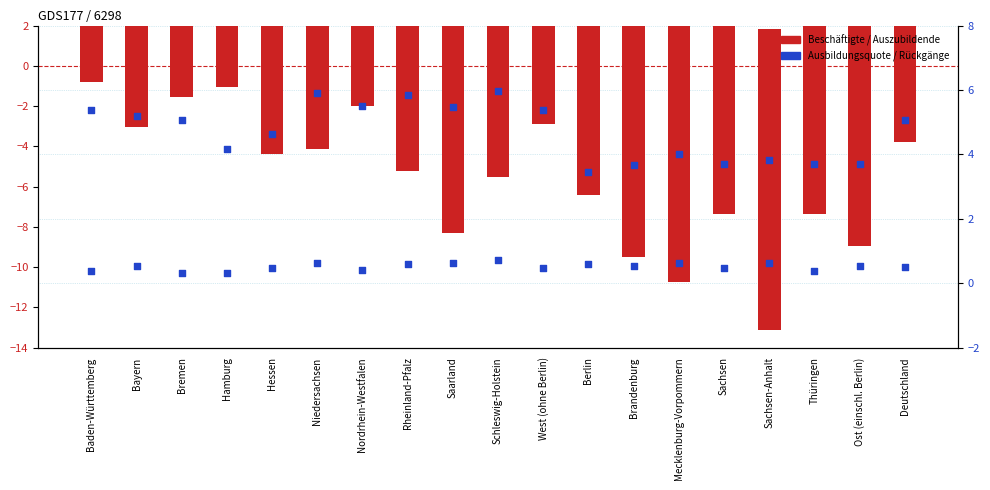

Which series has the largest total across all categories?

Beschäftigte